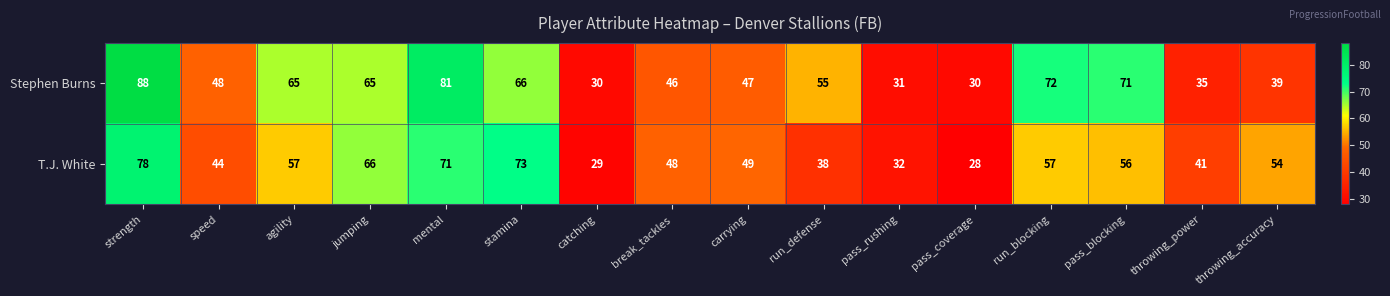

What is the difference between the maximum and second lowest values in the Stephen Burns series?

58